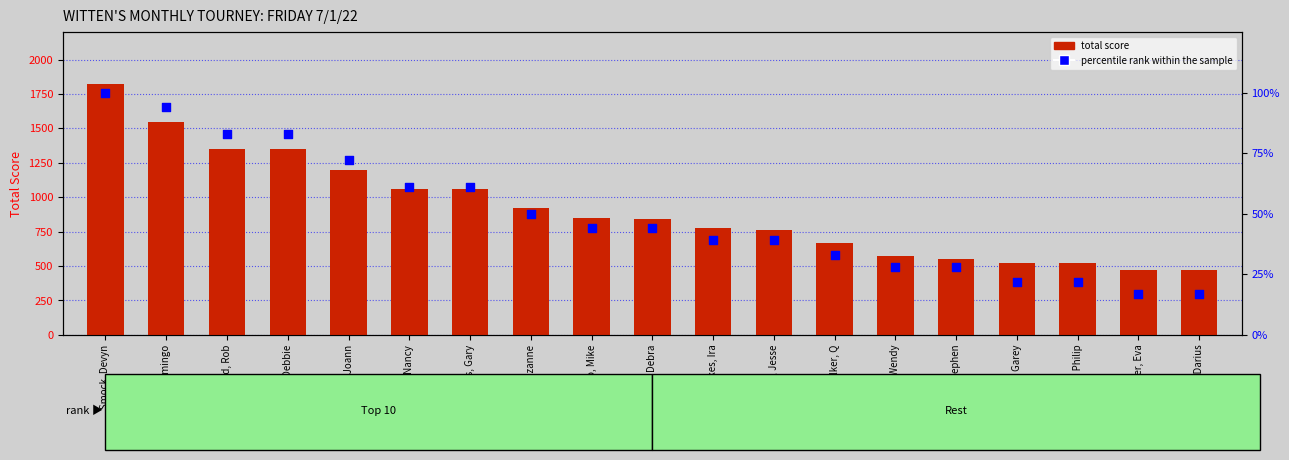

Which series reaches the maximum Y coordinate?

total score